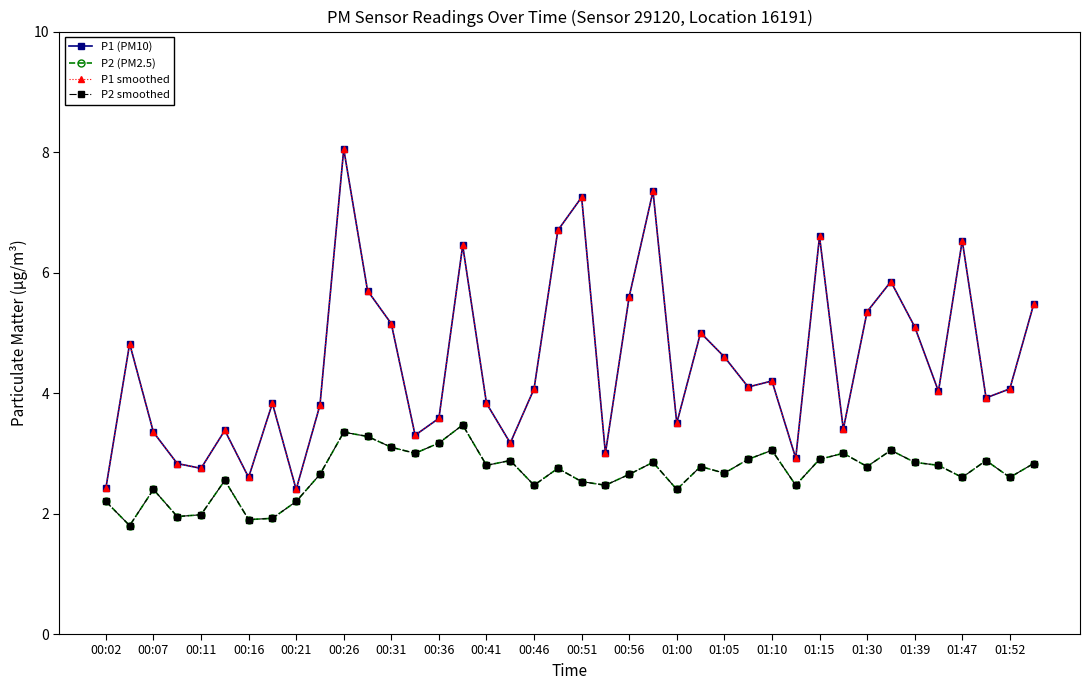

Does the chart have visible grid lines?

No